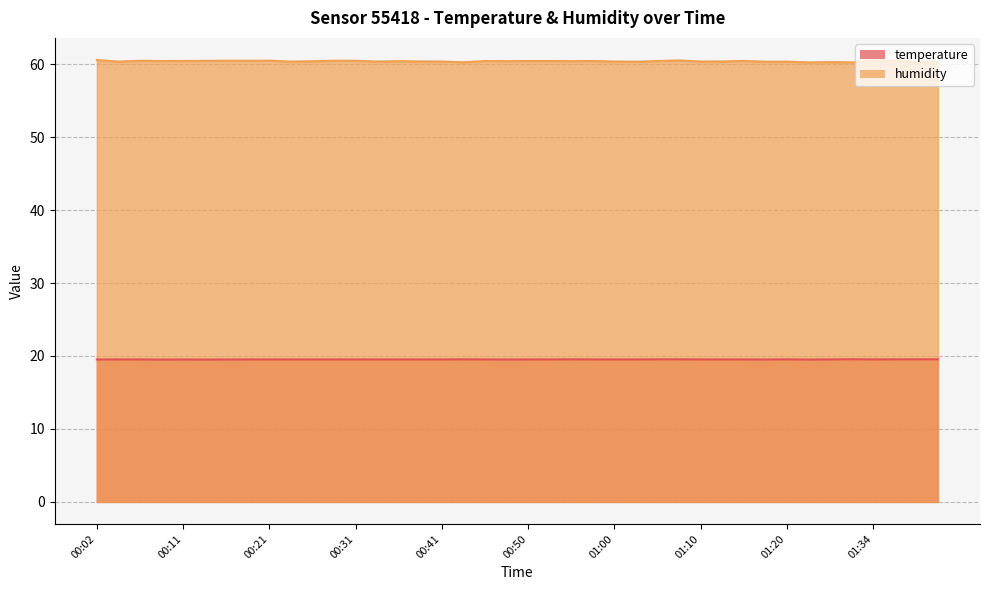

Where is the first local maximum for humidity?

00:07